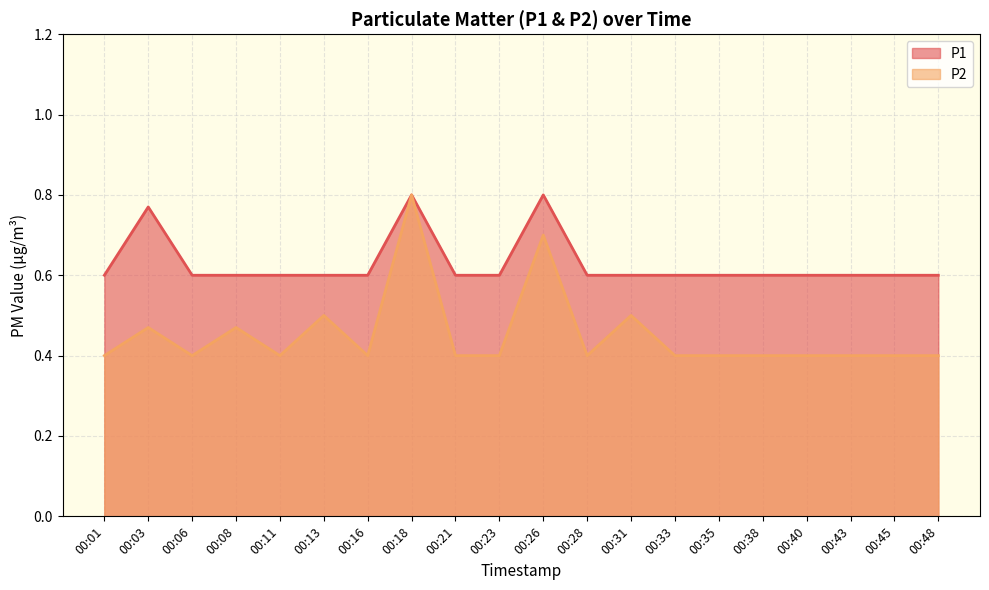

What is the sum of the P2 values at 00:18 and 00:35?

1.2